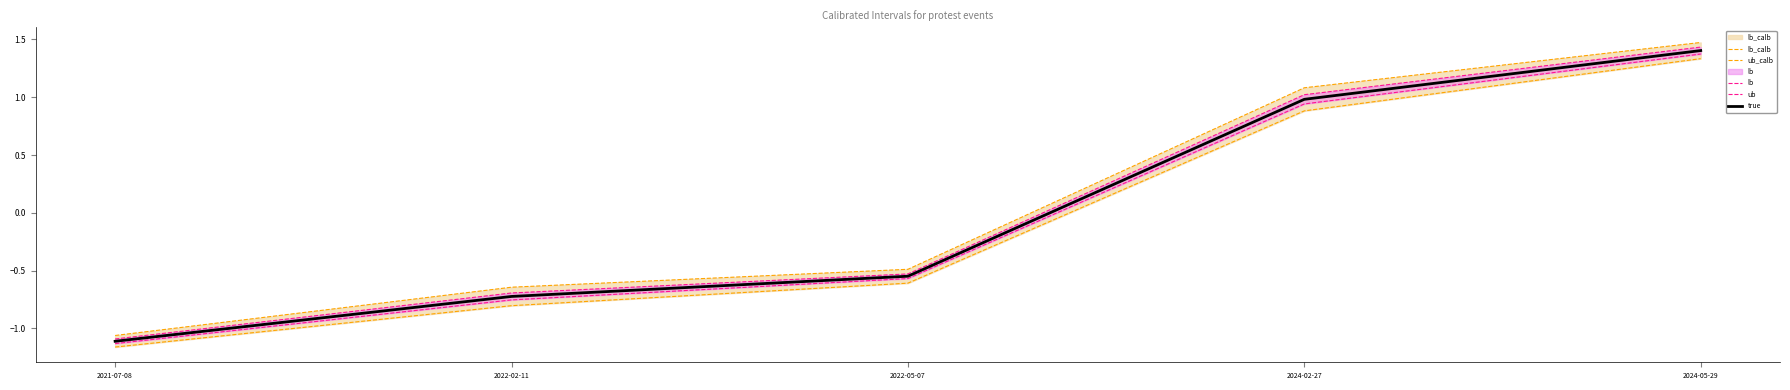

What is the minimum value for ub?

-1.1